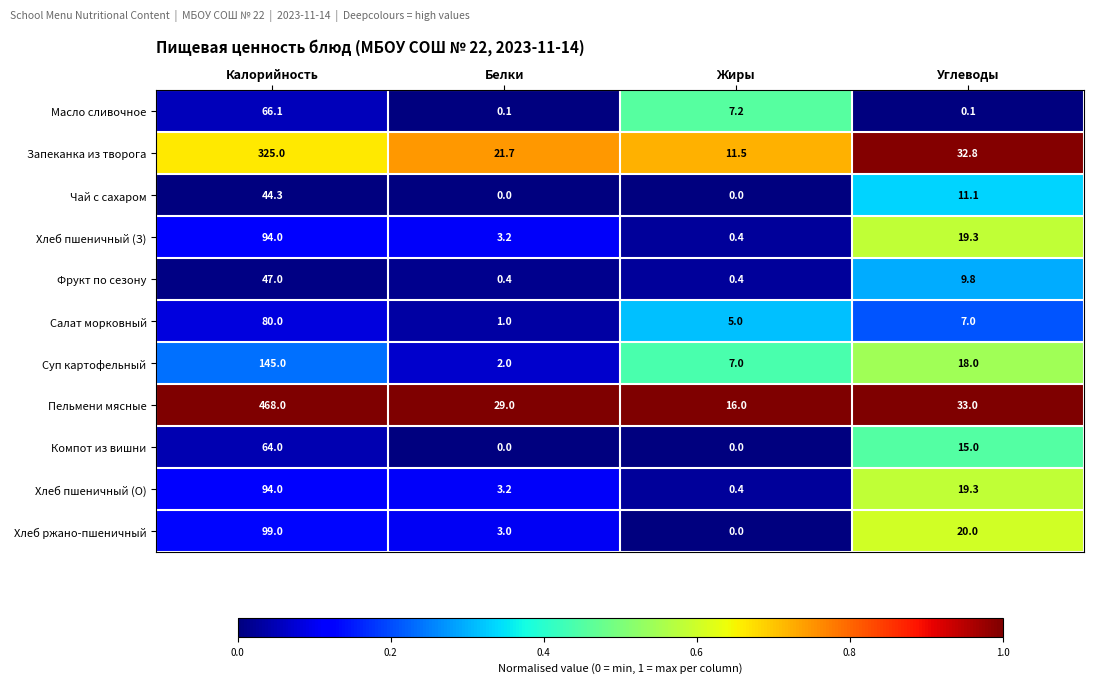

Where is Салат морковный nearest to the value 40?

Углеводы